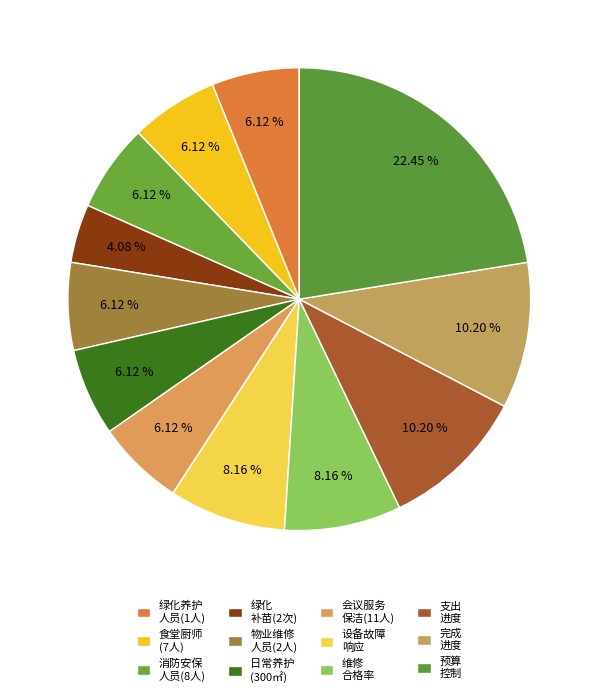

What is the smallest slice in the pie chart?

绿化补苗工作